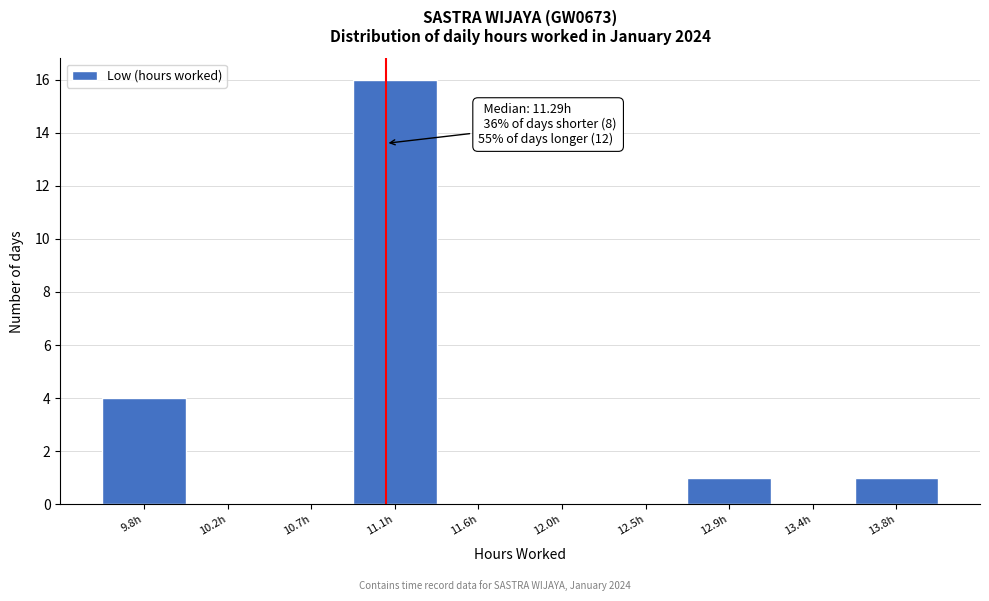

Reading left to right, list all the values displayed in this chart.

9.8h=4	10.2h=0	10.7h=0	11.1h=16	11.6h=0	12.0h=0	12.5h=0	12.9h=1	13.4h=0	13.8h=1